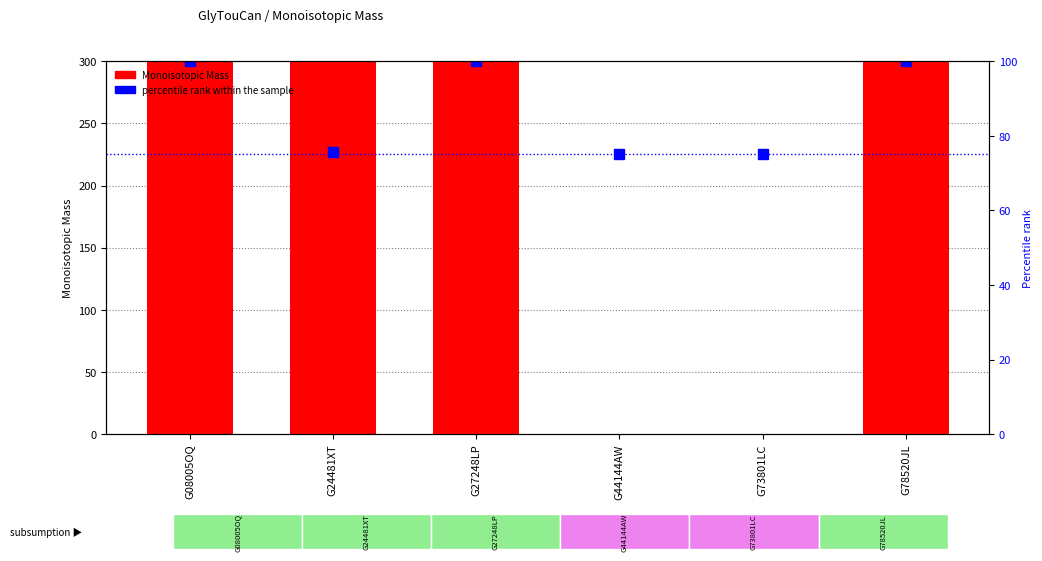

What is the difference between the second highest and second lowest values in the Monoisotopic Mass series?

666.2